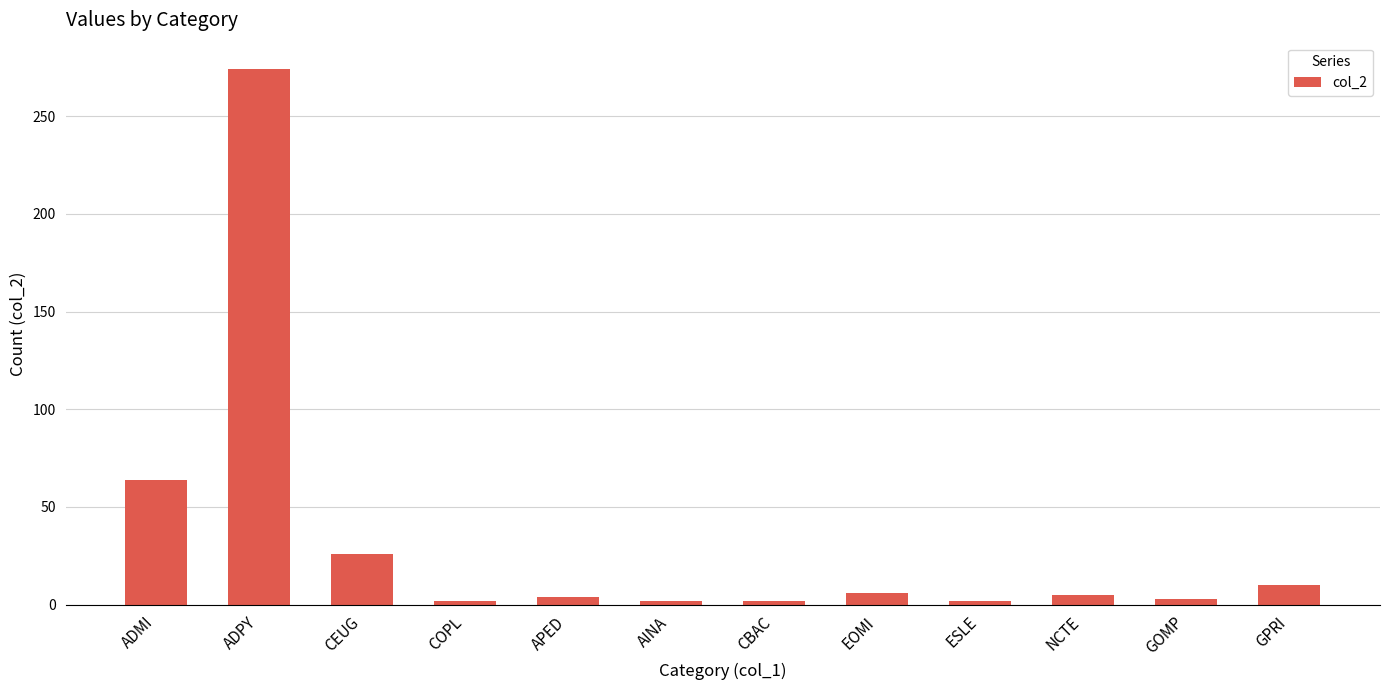

How many series are shown in this chart?

1